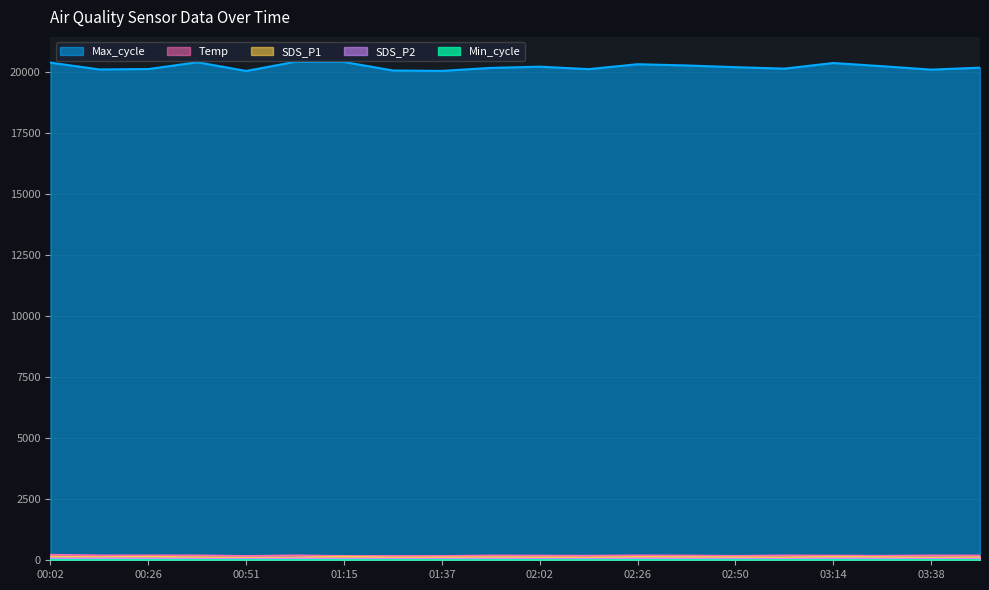

How many values in the SDS_P2 series exceed 70?

9